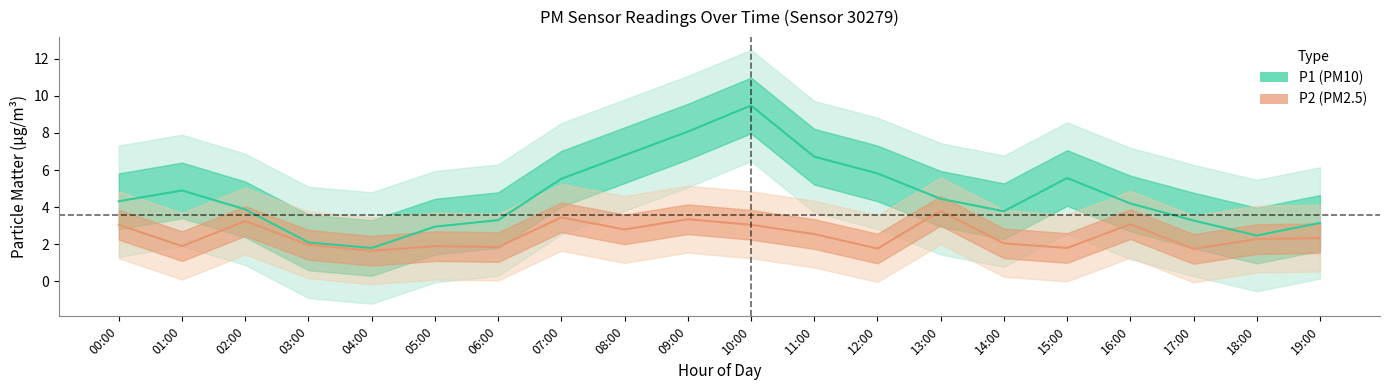

True or false: P1 center has a value of 3.2 at 01:00.

False